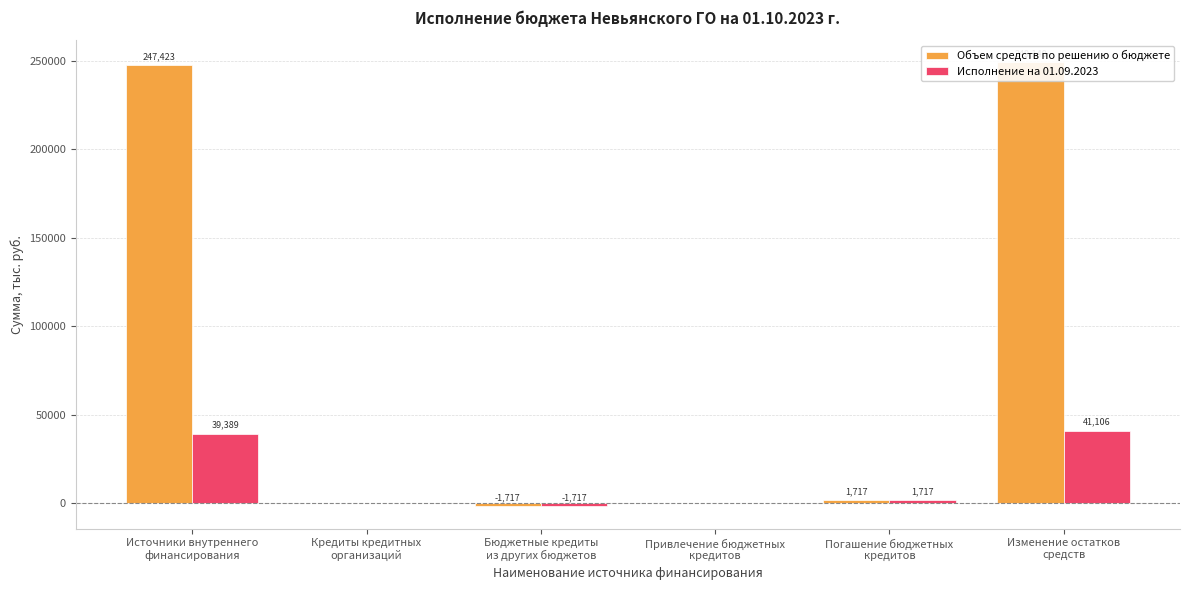

True or false: Объем средств по решению о бюджете has a value of 0.0 at Кредиты кредитных
организаций.

True